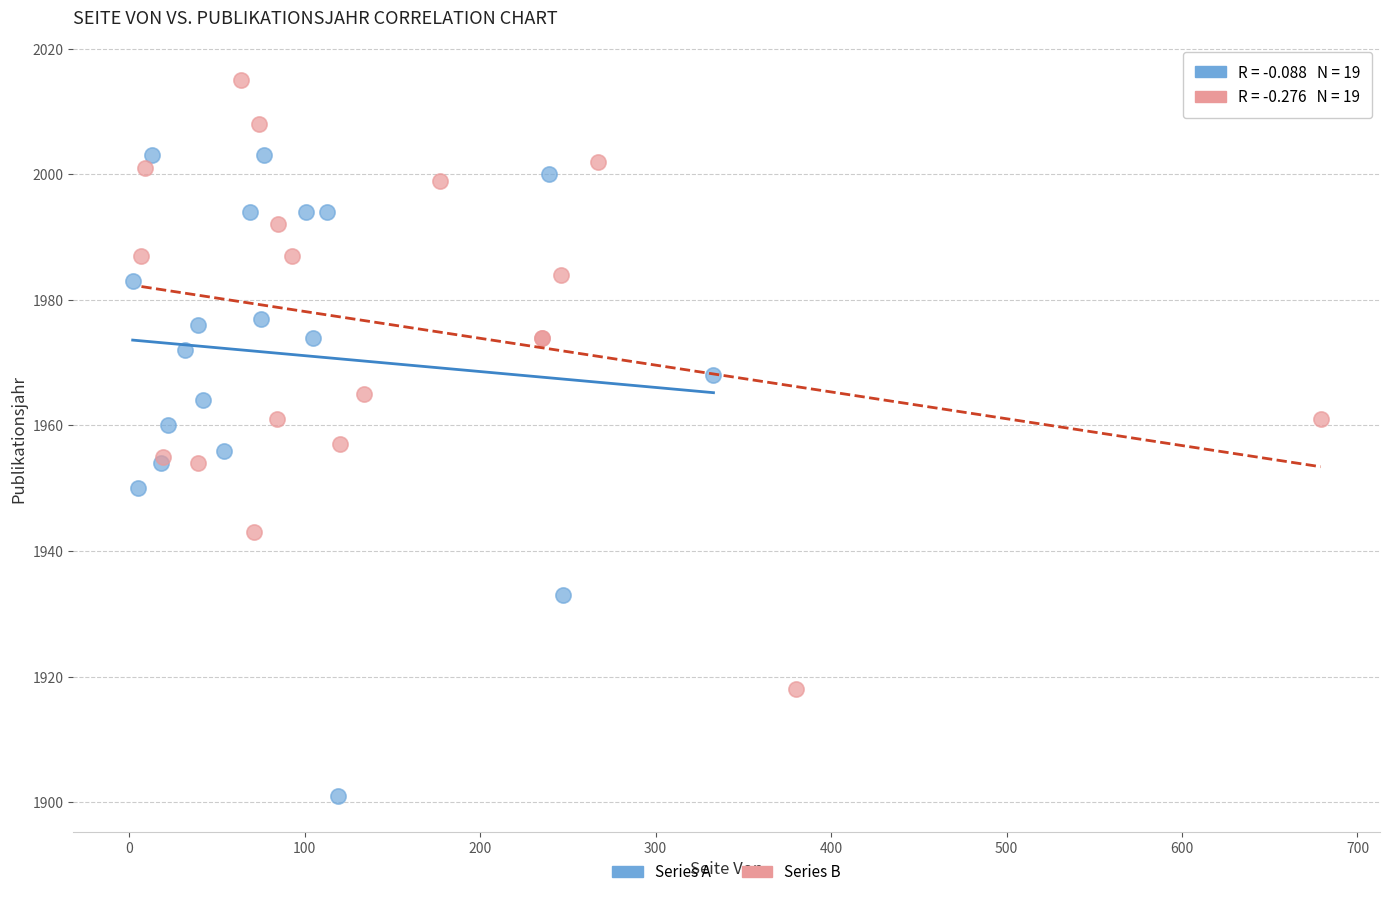

Which series contains the lowest Y value?

Series A